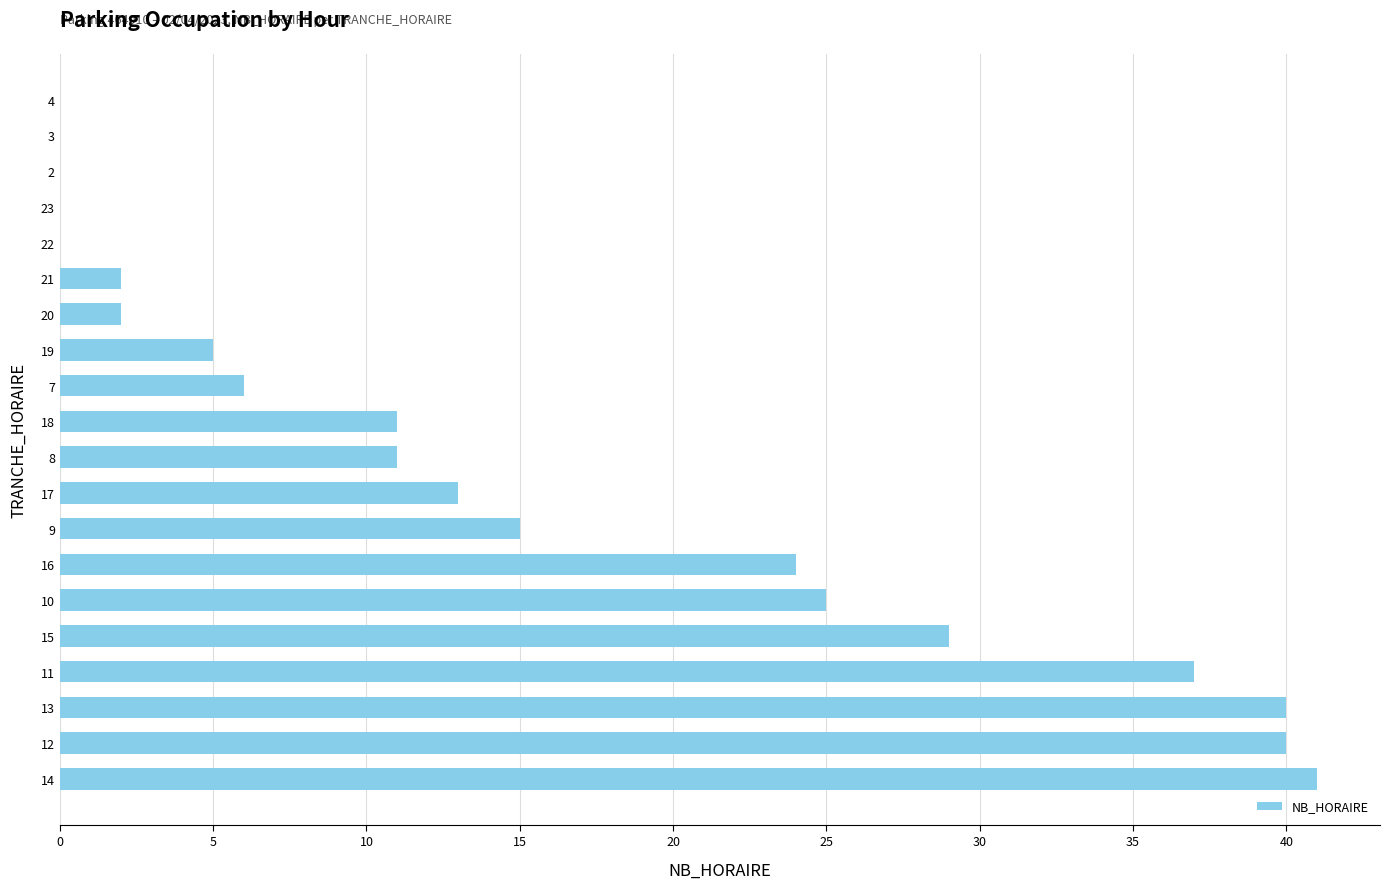

Where is the data nearest to the value 20?

16